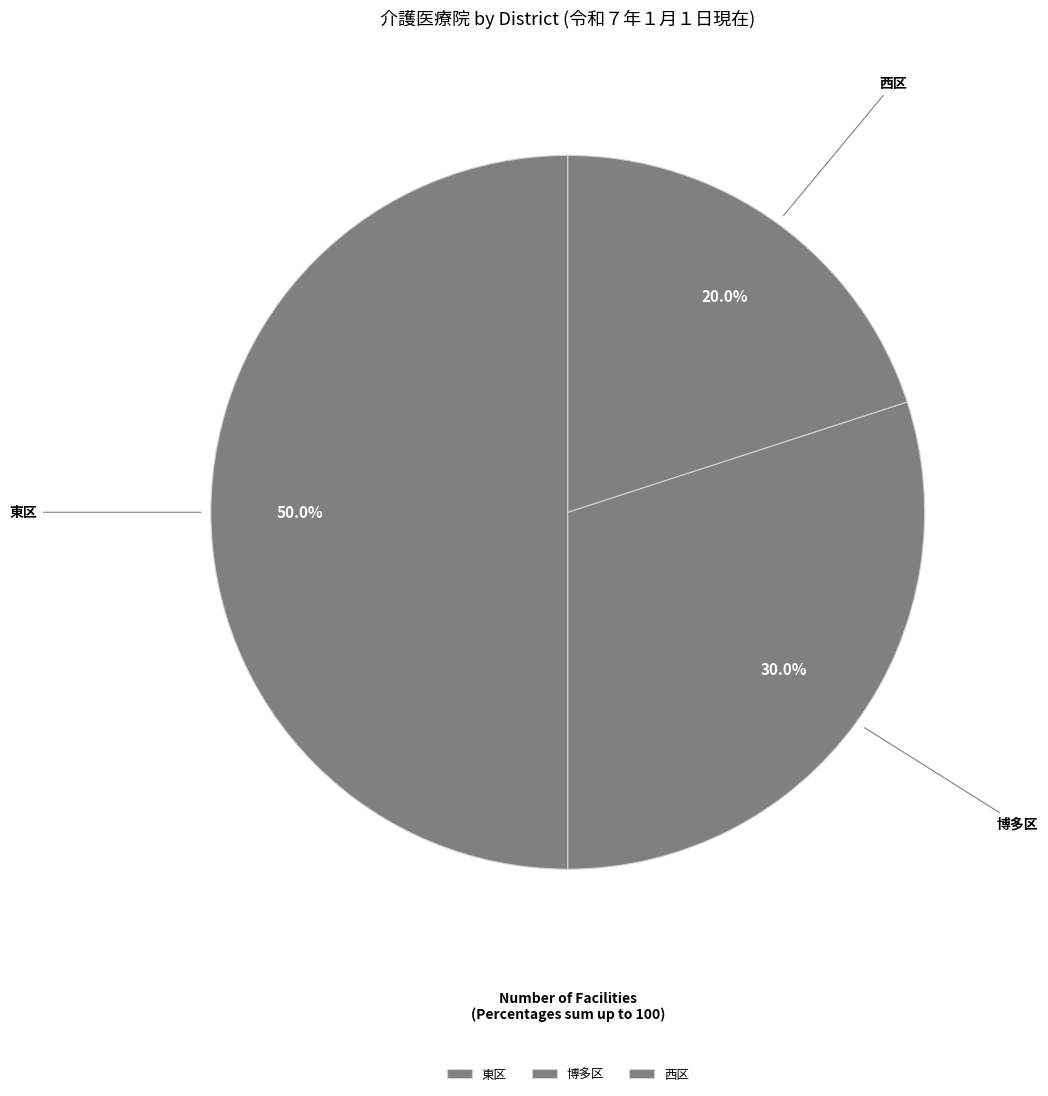

To the nearest percent, what is the average slice percentage?

33%